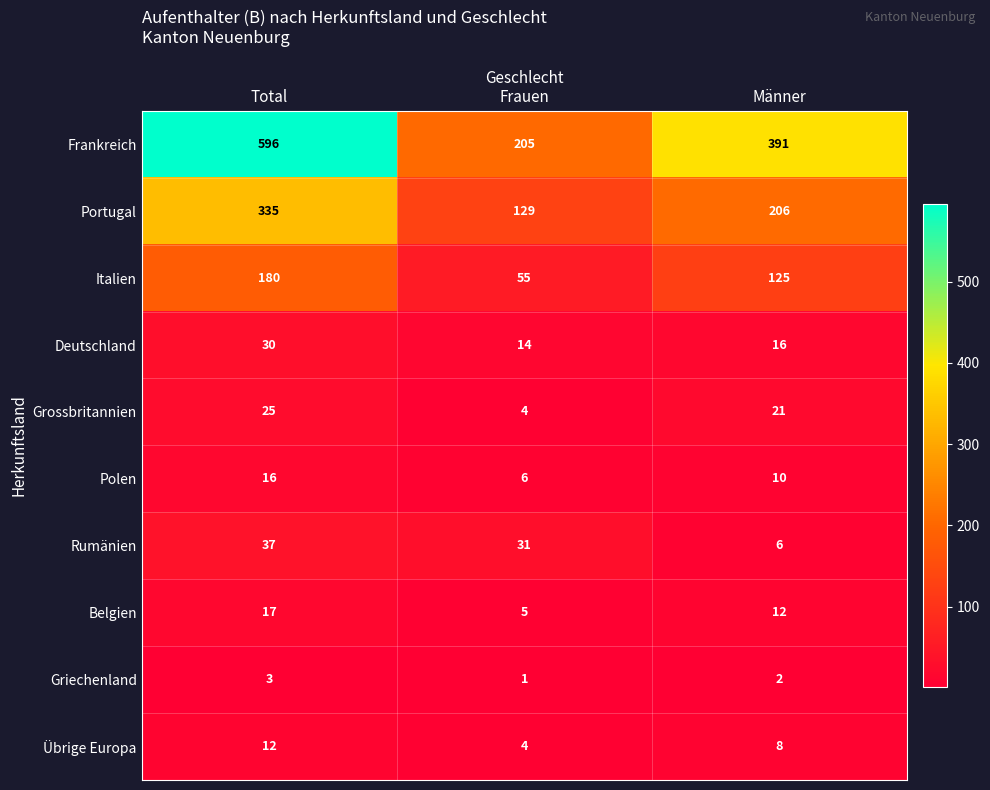

What is the average value of the Frankreich series?

397